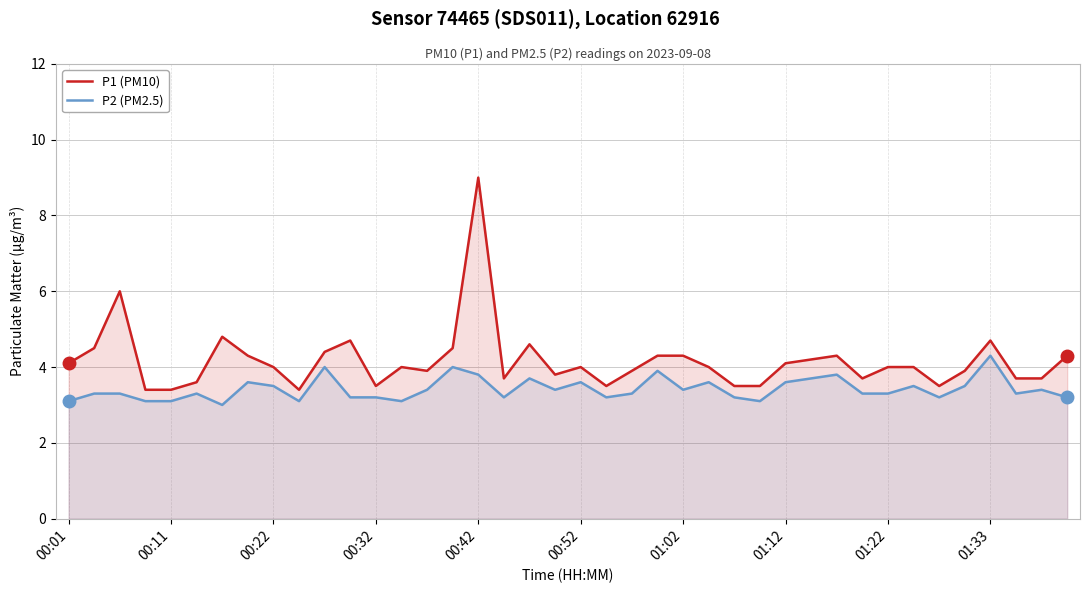

True or false: P2 (PM2.5) and P1 (PM10) intersect in this chart.

False